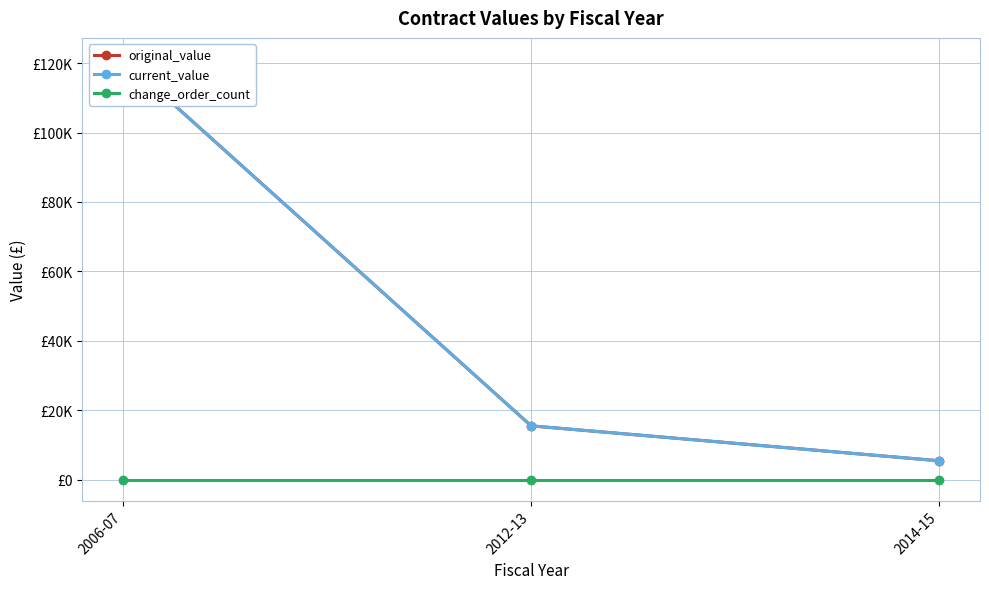

Reading right to left, extract all data points from this chart.

original_value: 2014-15=5430	2012-13=15500	2006-07=121220
current_value: 2014-15=5430	2012-13=15500	2006-07=121220
change_order_count: 2014-15=0	2012-13=0	2006-07=0